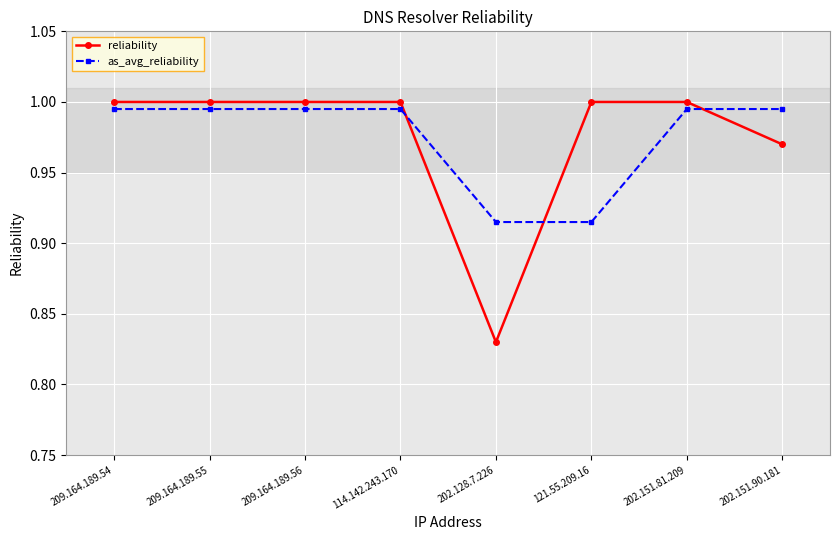

The reliability series shows 0.7 at 114.142.243.170. True or false?

False